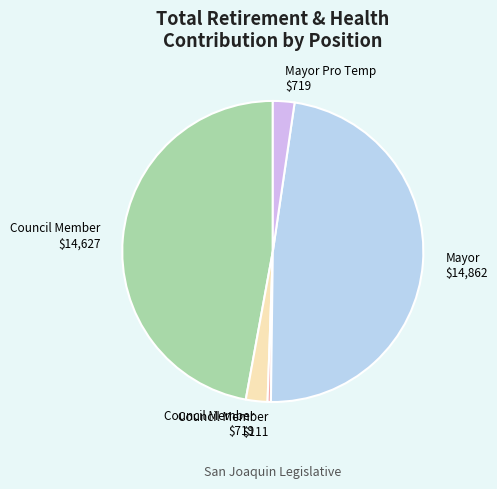

Is Council Member $719 the majority of the pie?

No